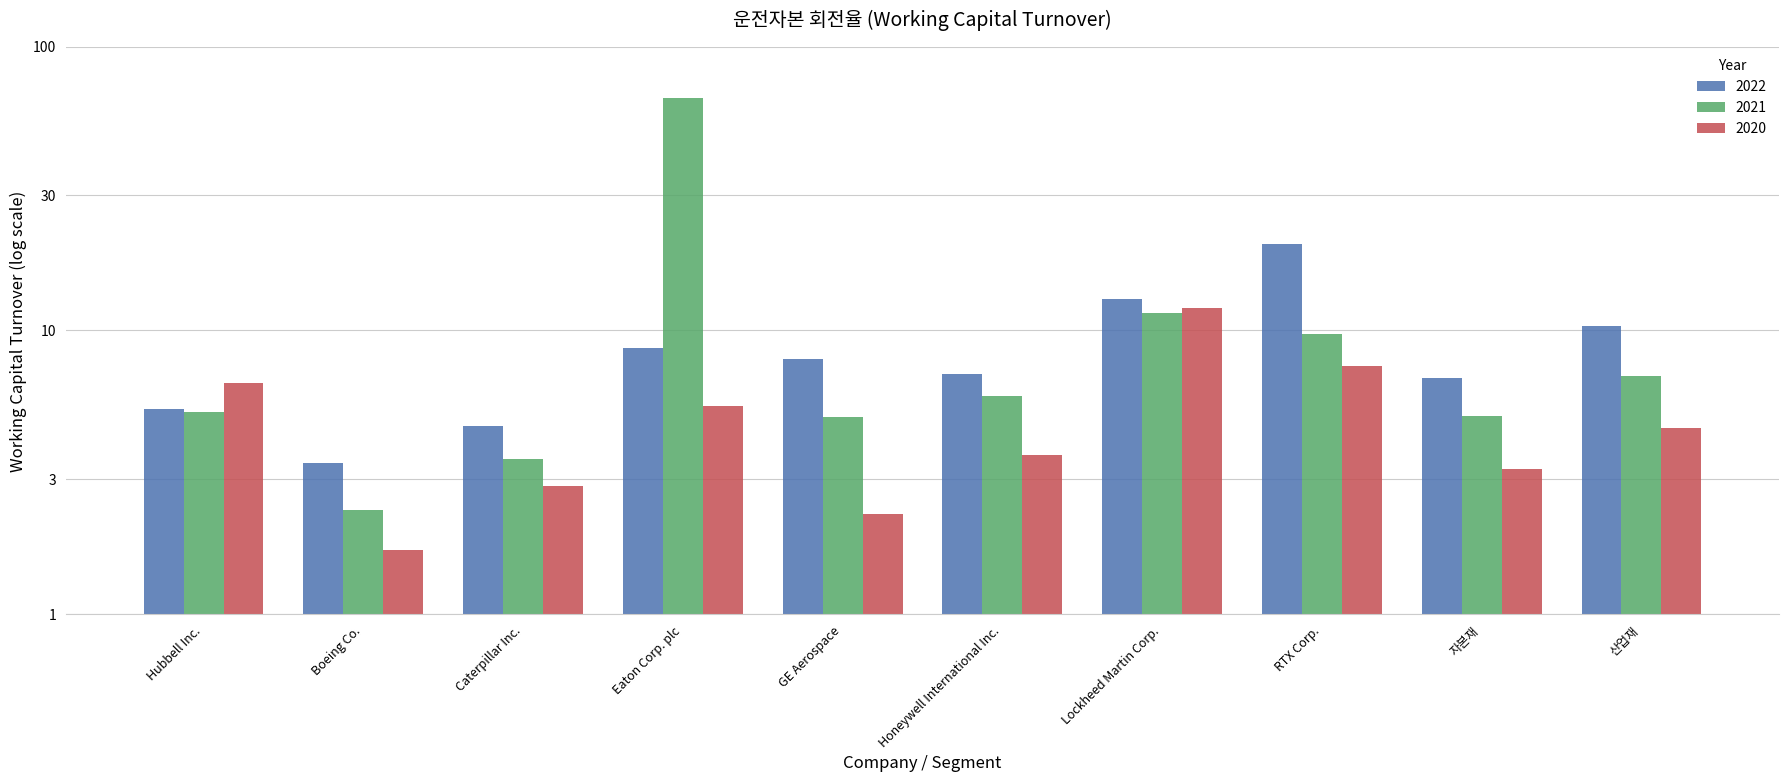

Count the number of data series in this chart.

3